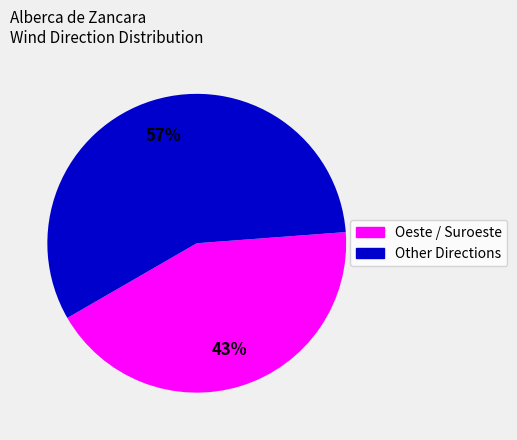

To the nearest percent, what is the difference between the largest and smallest slice percentages?

14%